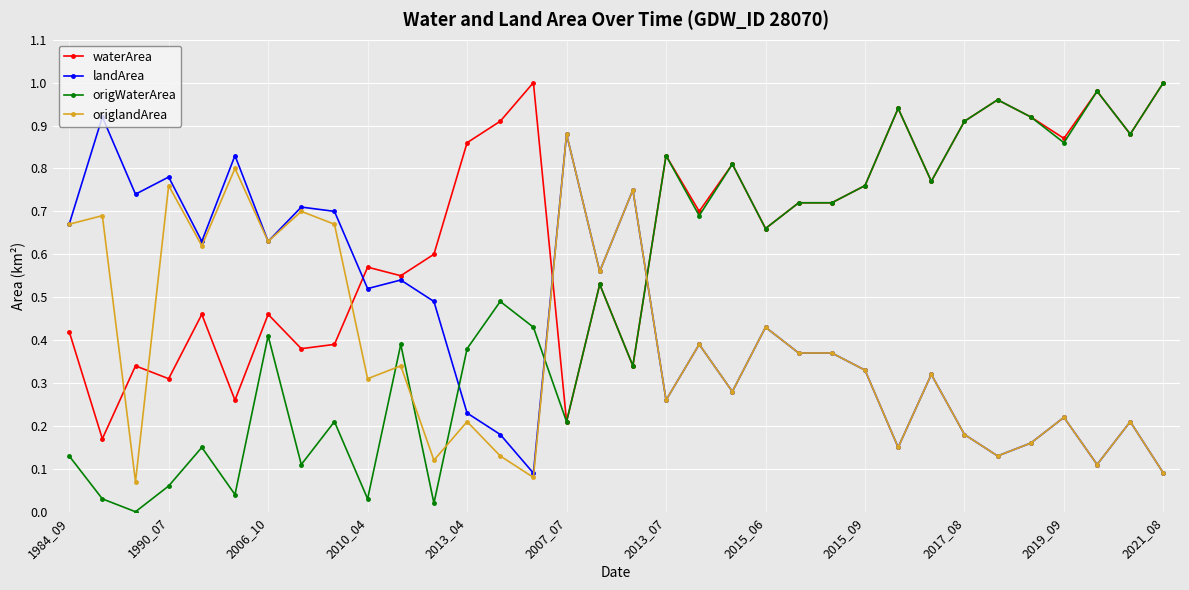

List the series in order of their overall mean, highest first.

waterArea, origWaterArea, landArea, origlandArea